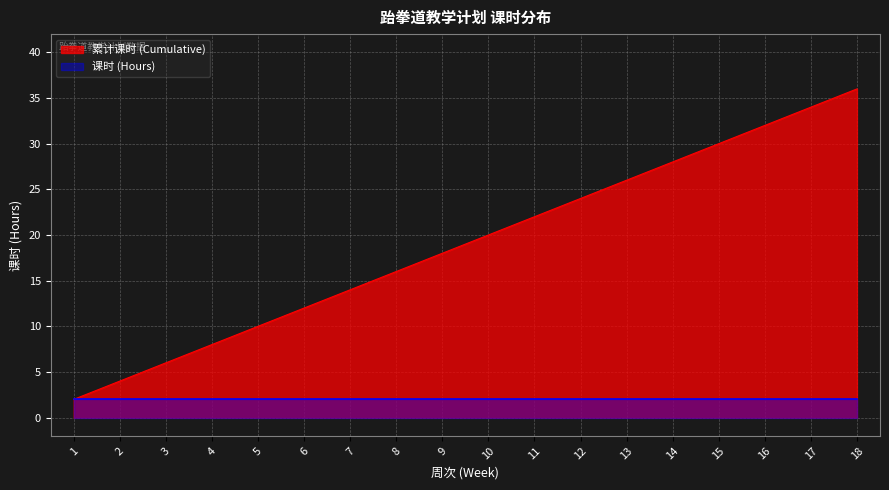

What is the value of the 2nd point from the left?

4